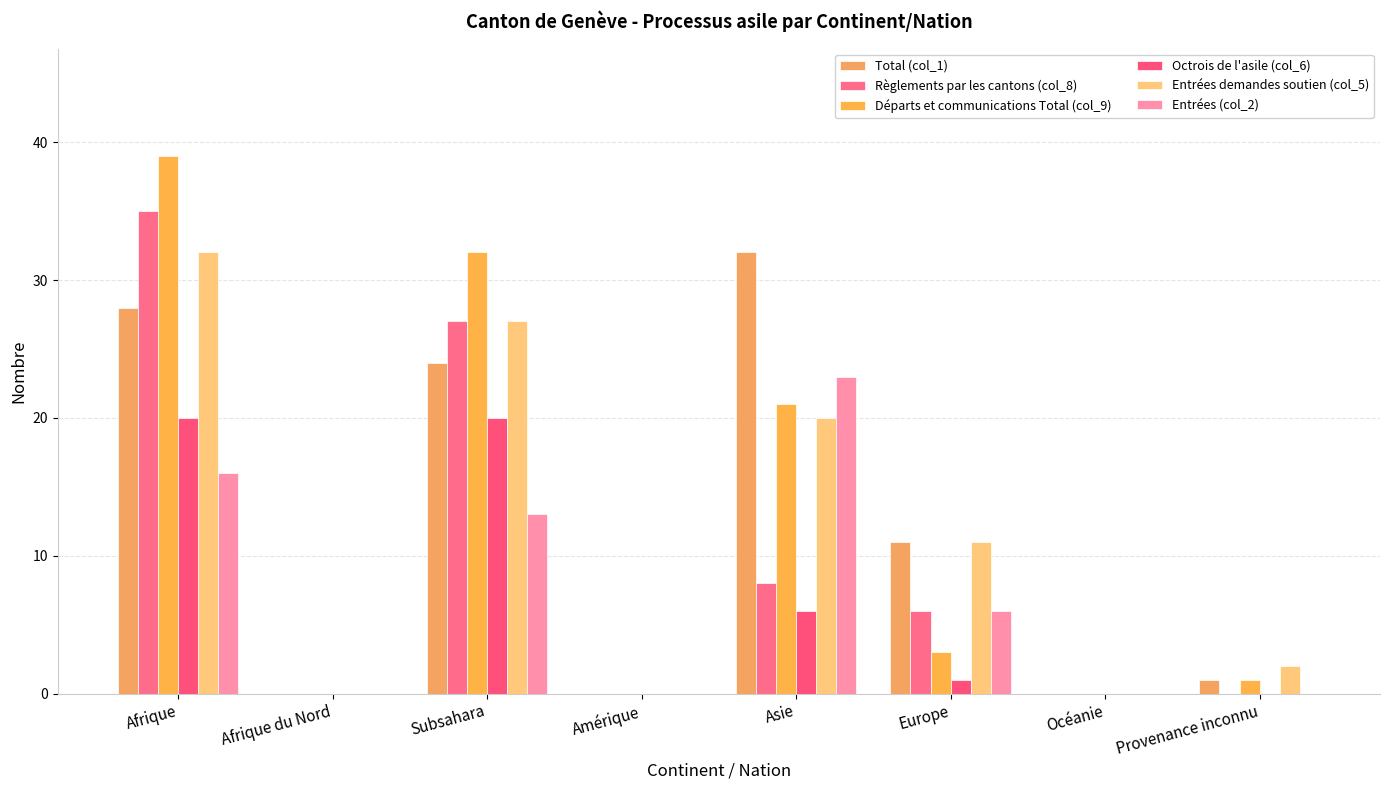

Count the number of data series in this chart.

6